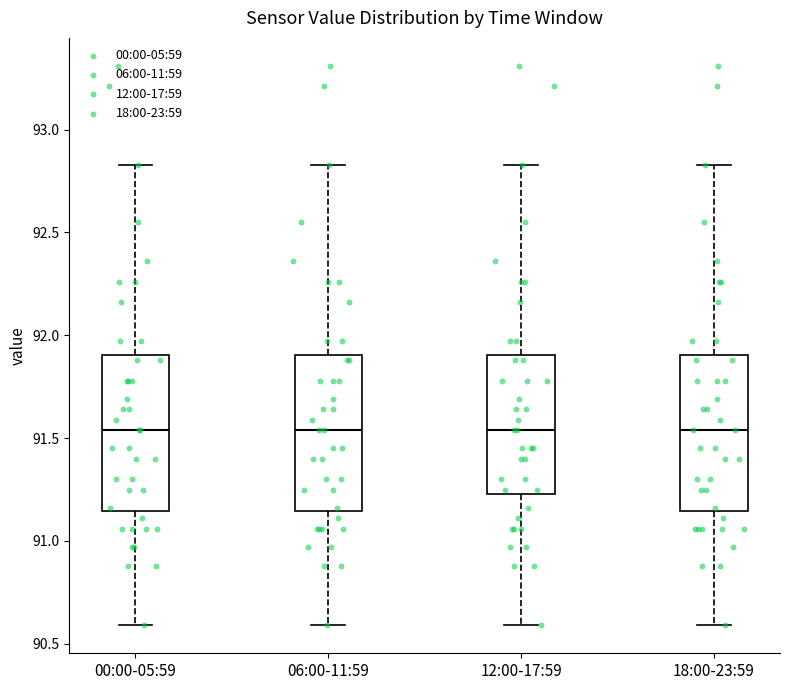

Where is the lower edge of the box for 00:00-05:59 on the y-axis? The values are not printed on the chart, so give them approximately, as read against the axis.

91.15